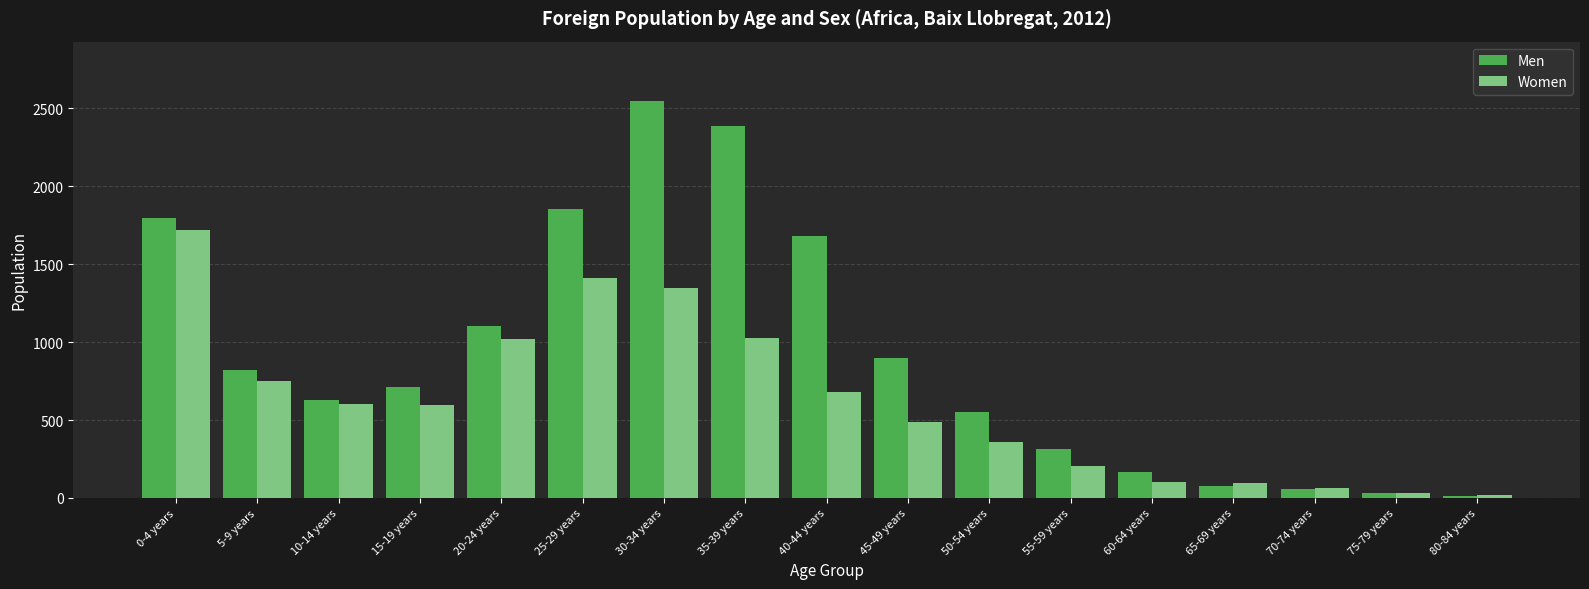

How many categories are shown in the chart?

17